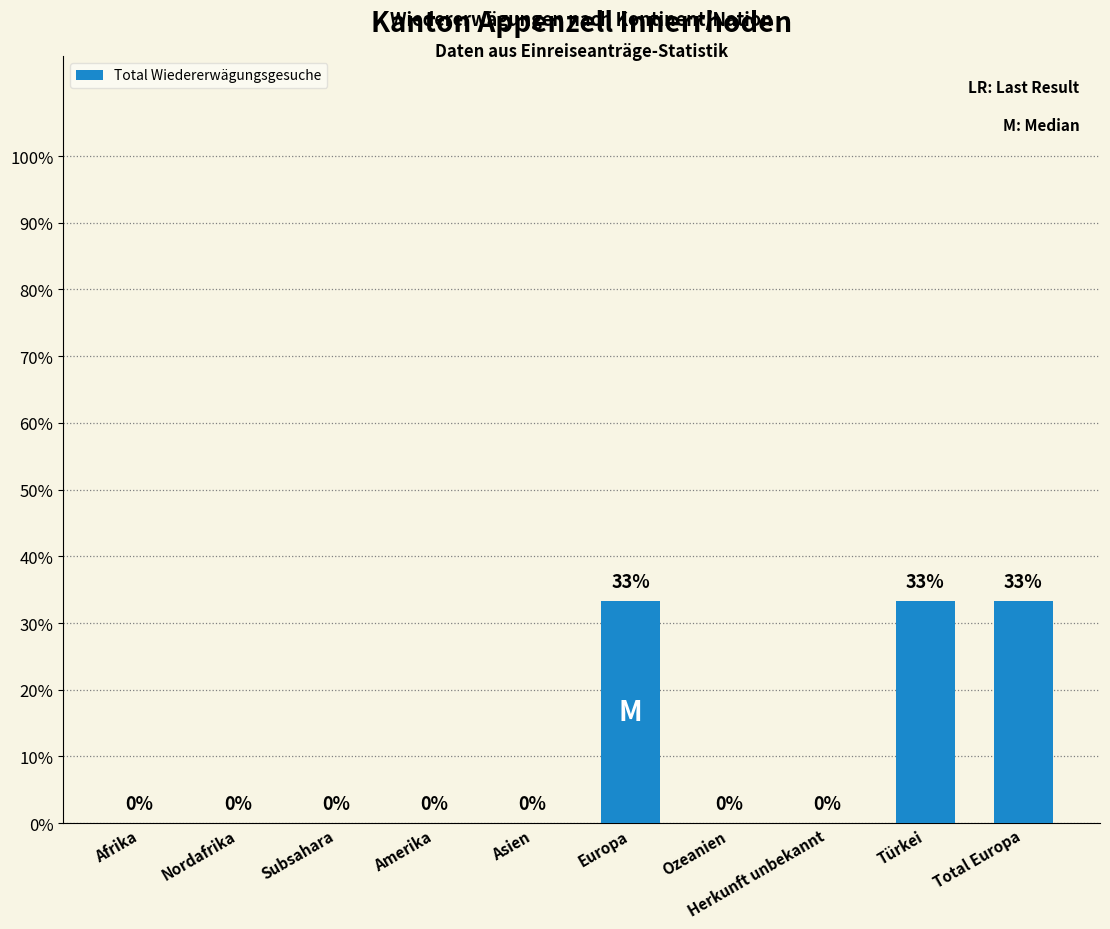

What is the change in value from Asien to Europa?

+0.3